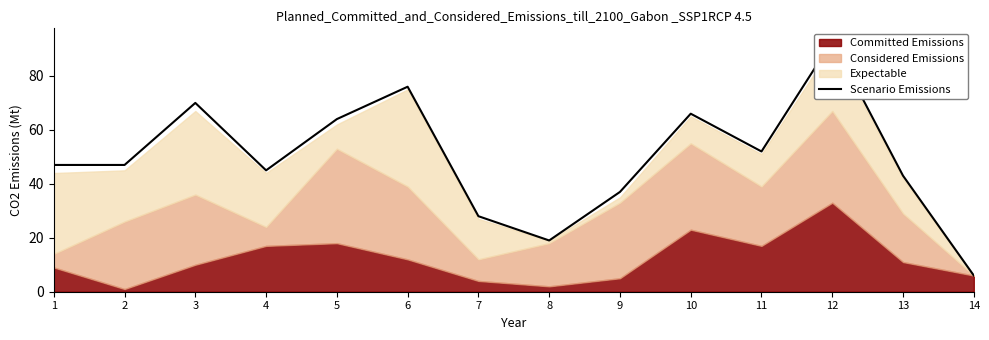

The chart shows a value of 19 at 8. True or false?

True